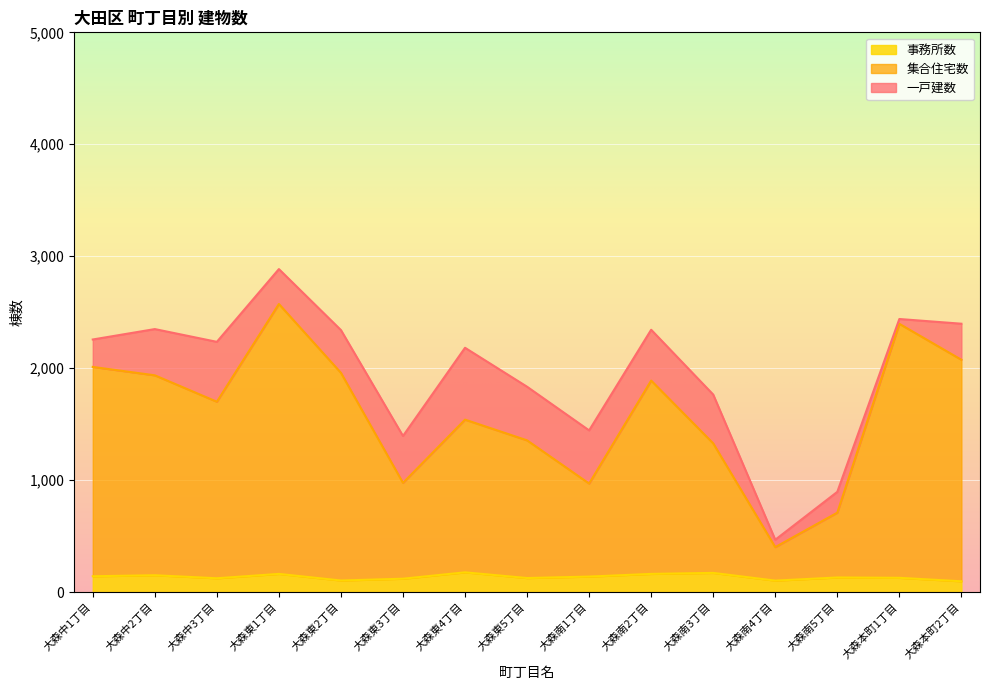

Between 大森東3丁目 and 大森東4丁目, which series saw the biggest shift?

集合住宅数